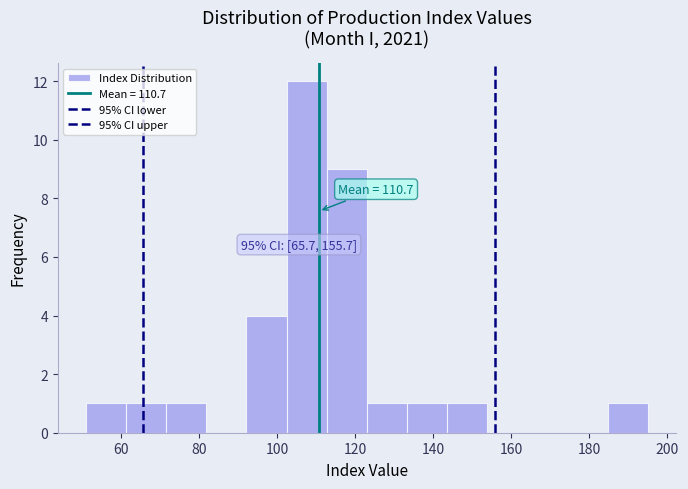

Which range on the x-axis has the tallest bar?

102 to 112